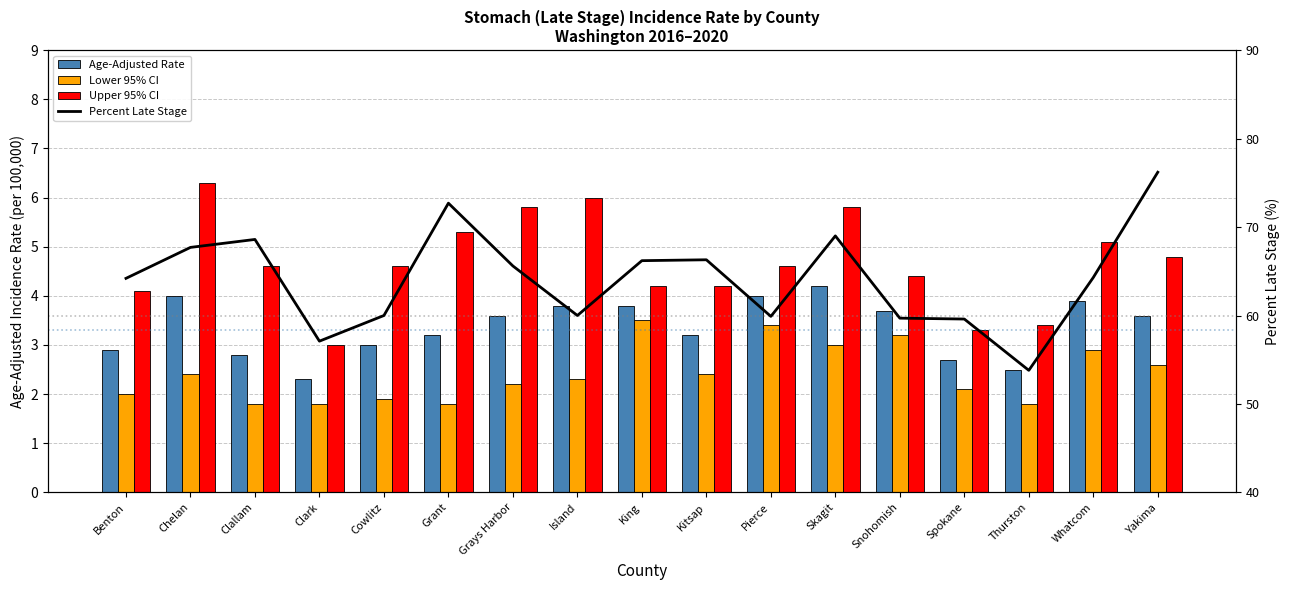

How many data points in Lower 95% CI are less than 2?

5